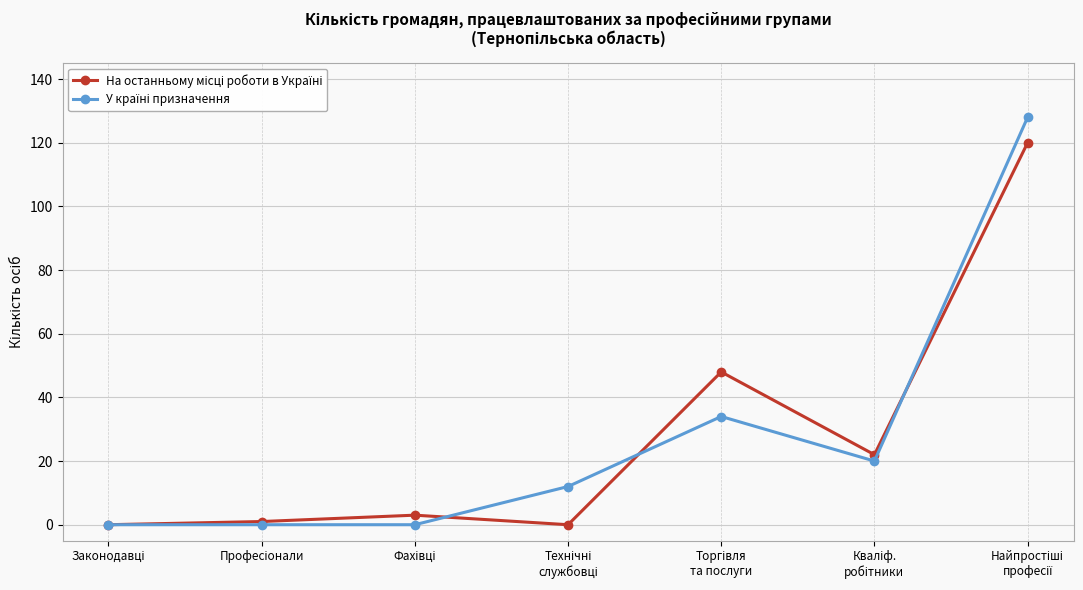

What is the maximum value shown in the chart?

128